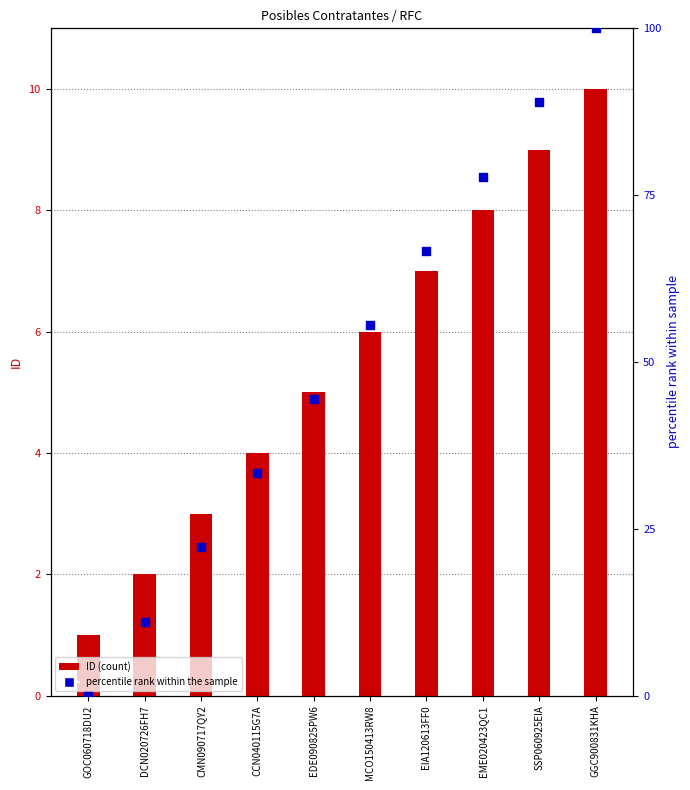

What is the total value across all series at GOC060718DU2?

1.0